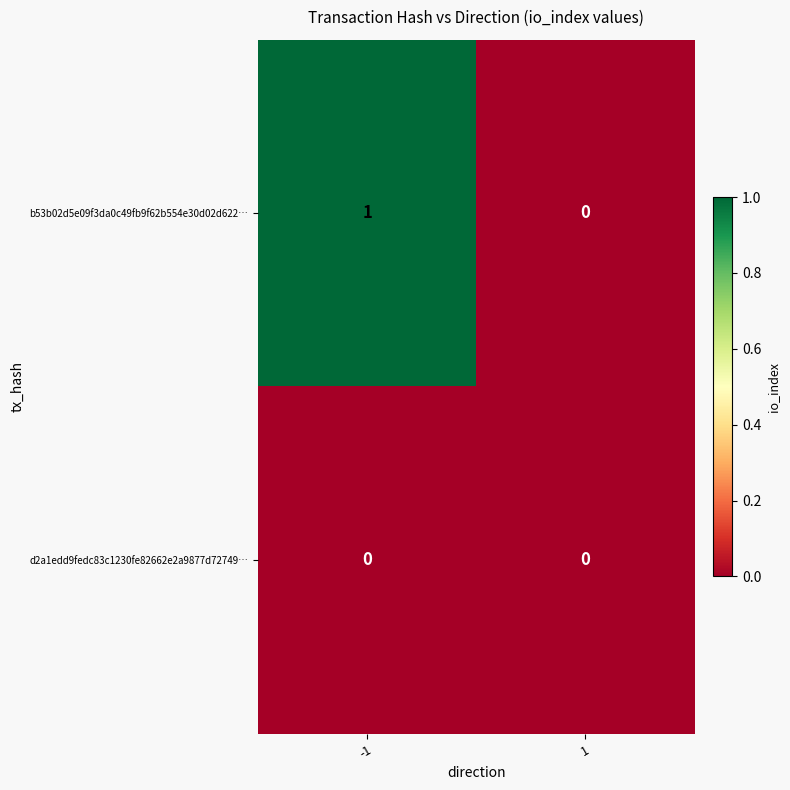

At which category is the sum across all series the highest?

-1